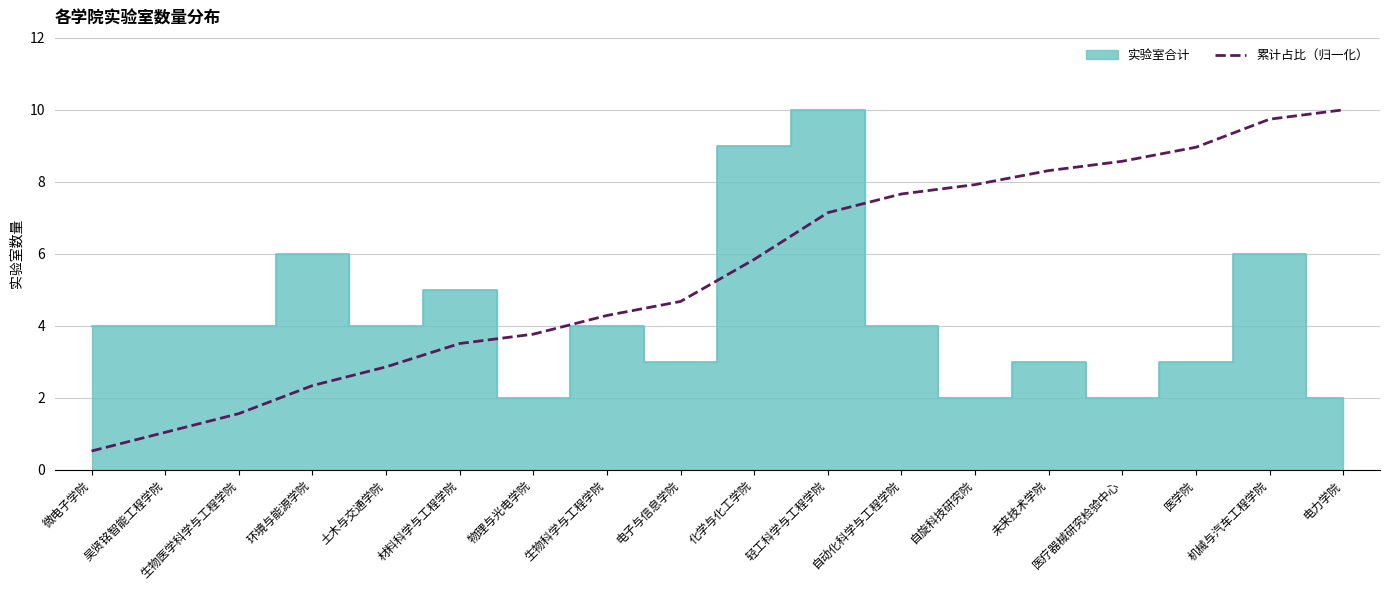

Which category has the lowest value in the 累计占比（归一化） series?

微电子学院